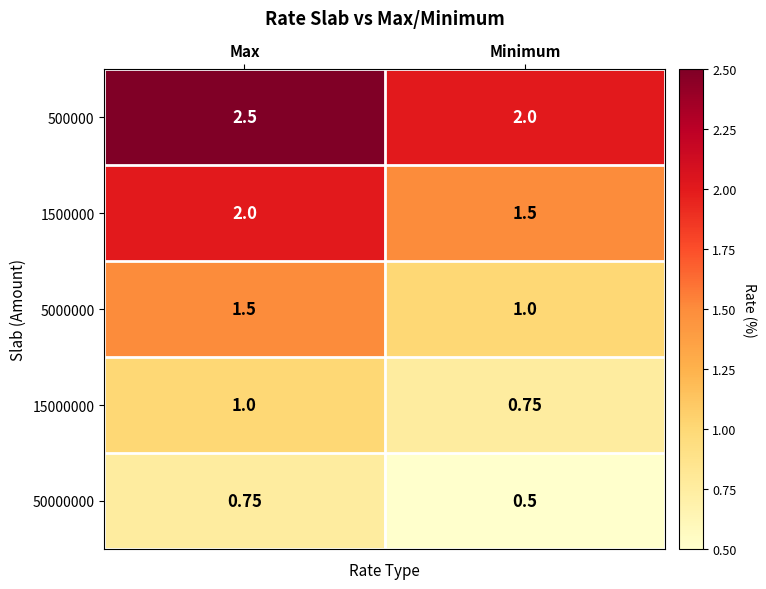

List the labels in order of 50000000 value, smallest first.

Minimum, Max